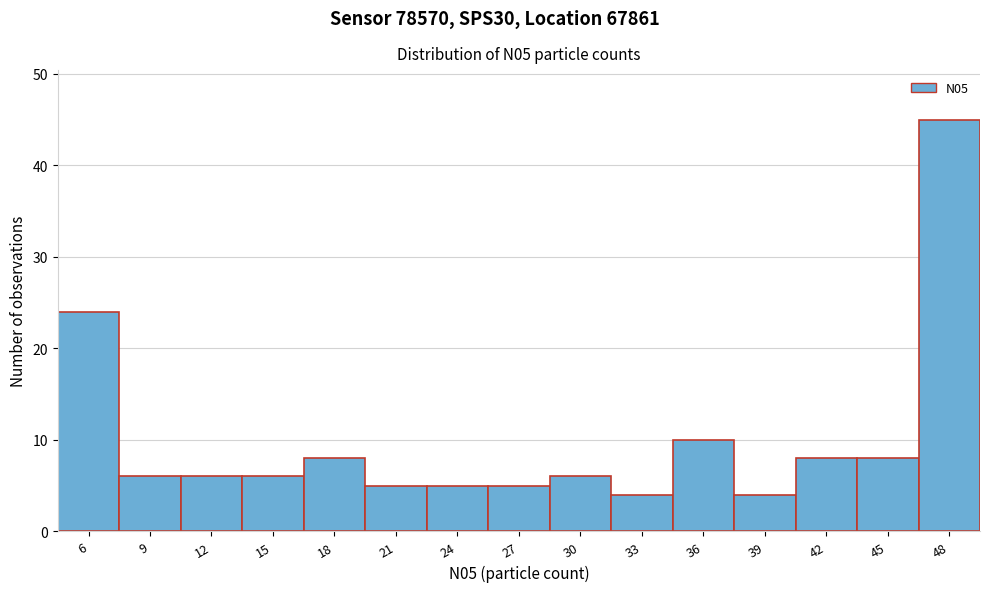

Reading right to left, transcribe all the data shown in this chart.

48=45	45=8	42=8	39=4	36=10	33=4	30=6	27=5	24=5	21=5	18=8	15=6	12=6	9=6	6=24